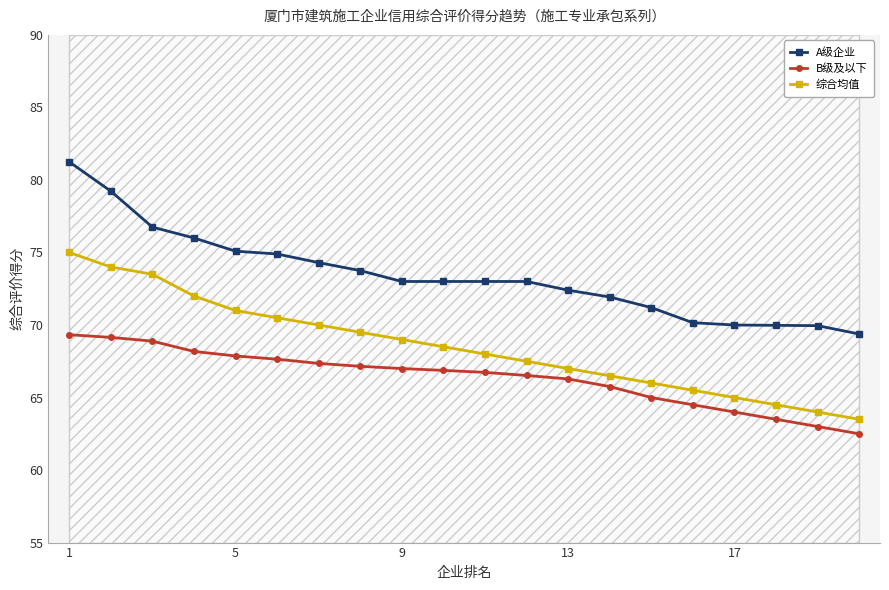

How many series are shown in this chart?

3